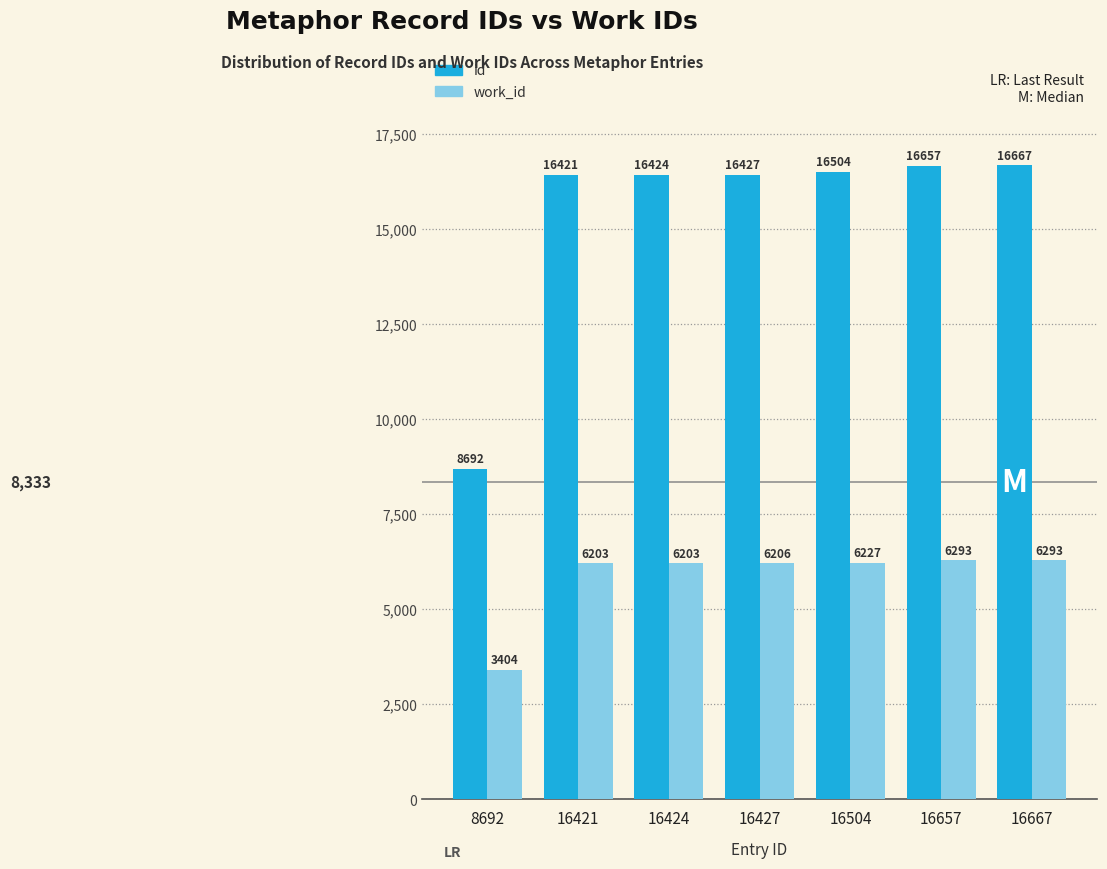

At which label does id reach its peak?

16667